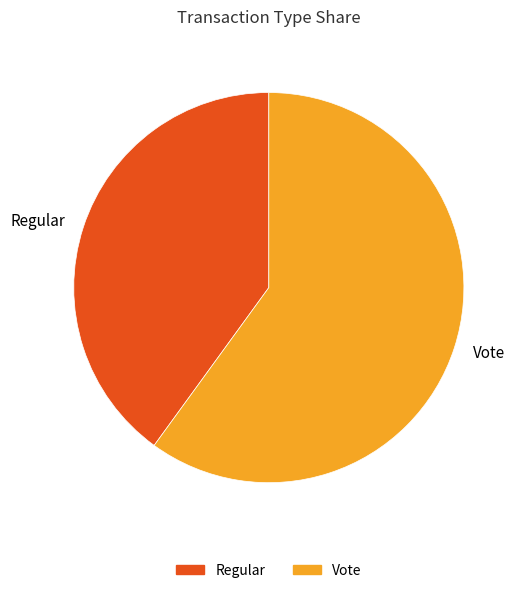

How many segments does this pie chart have?

2